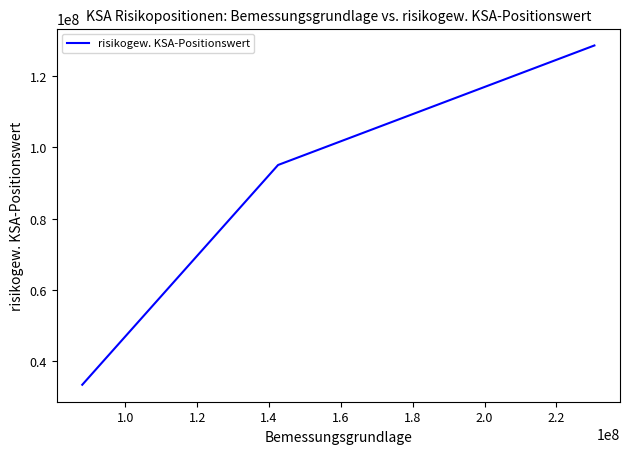

What is the sum of all values?

257036016.0